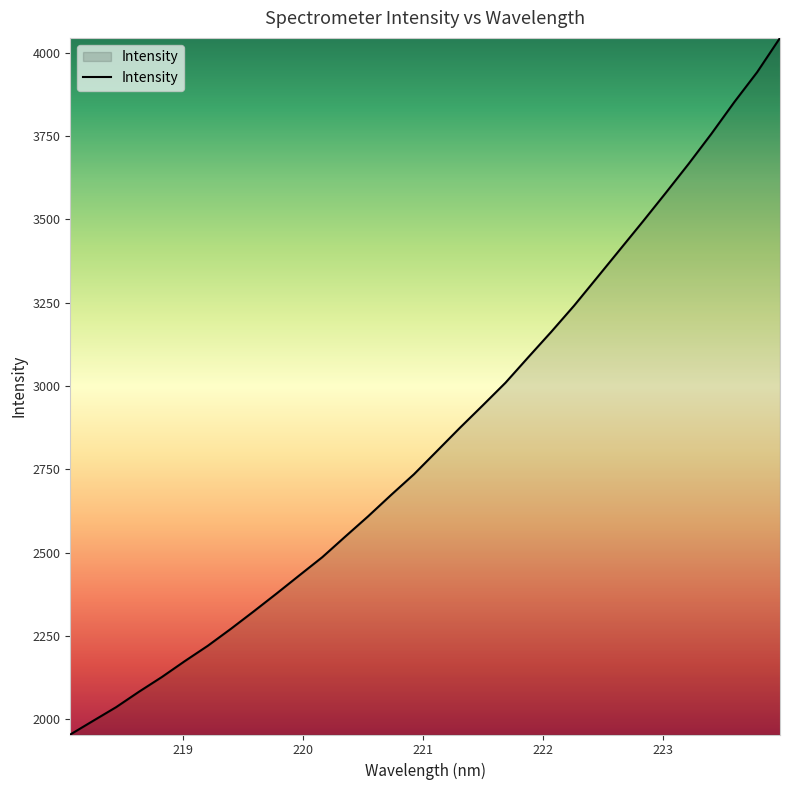

What is the maximum value shown in the chart?

4044.0